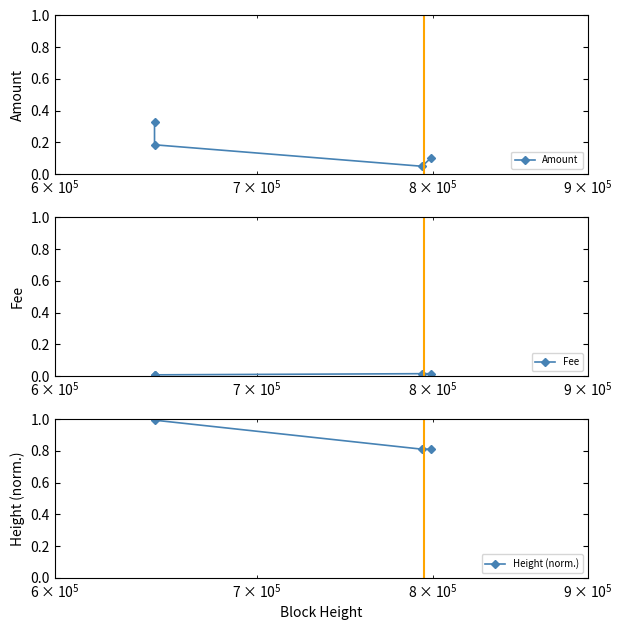

What is the maximum value shown in the chart?

1.0